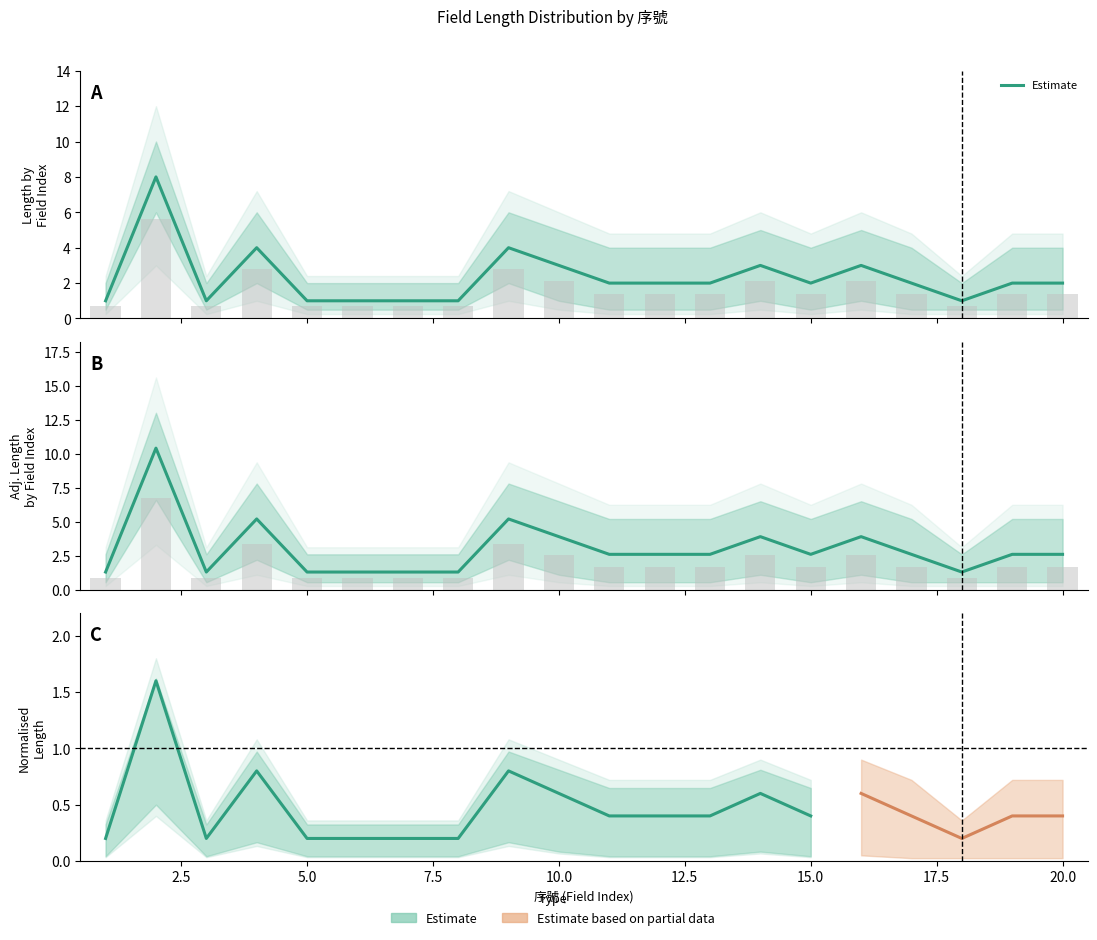

Is the value of Upper at 9 greater than the value of Length at 20?

Yes